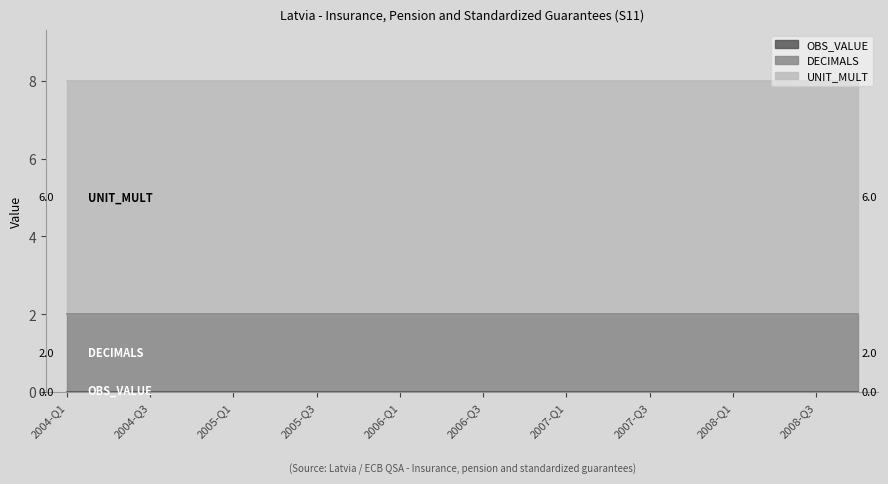

Does the chart display data point markers on the line(s)?

No